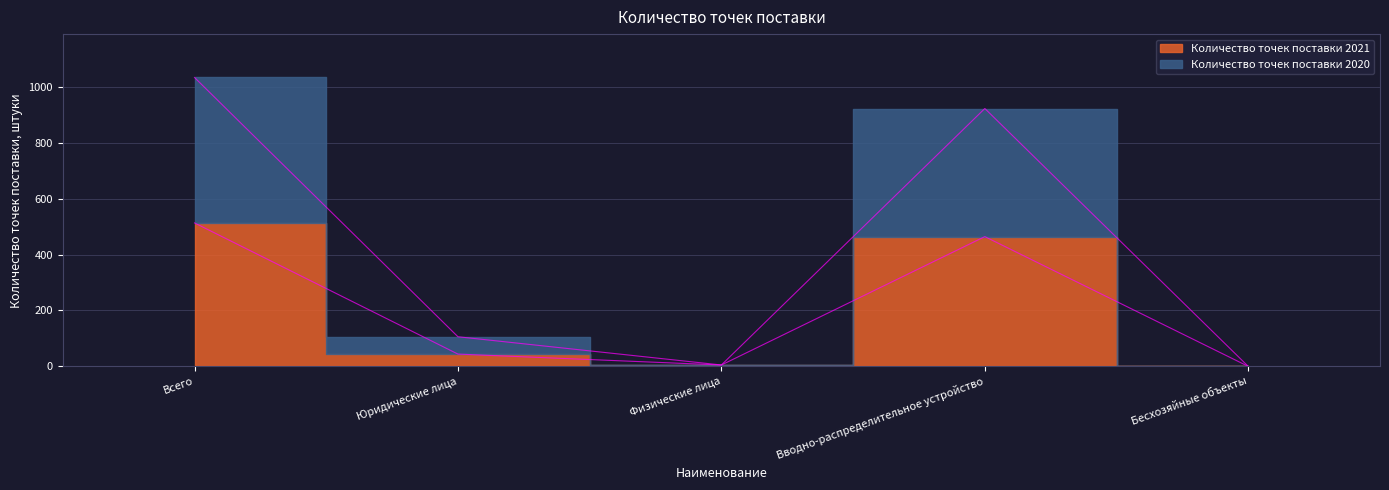

At which category does Количество точек поставки 2021 reach its first local valley?

Физические лица